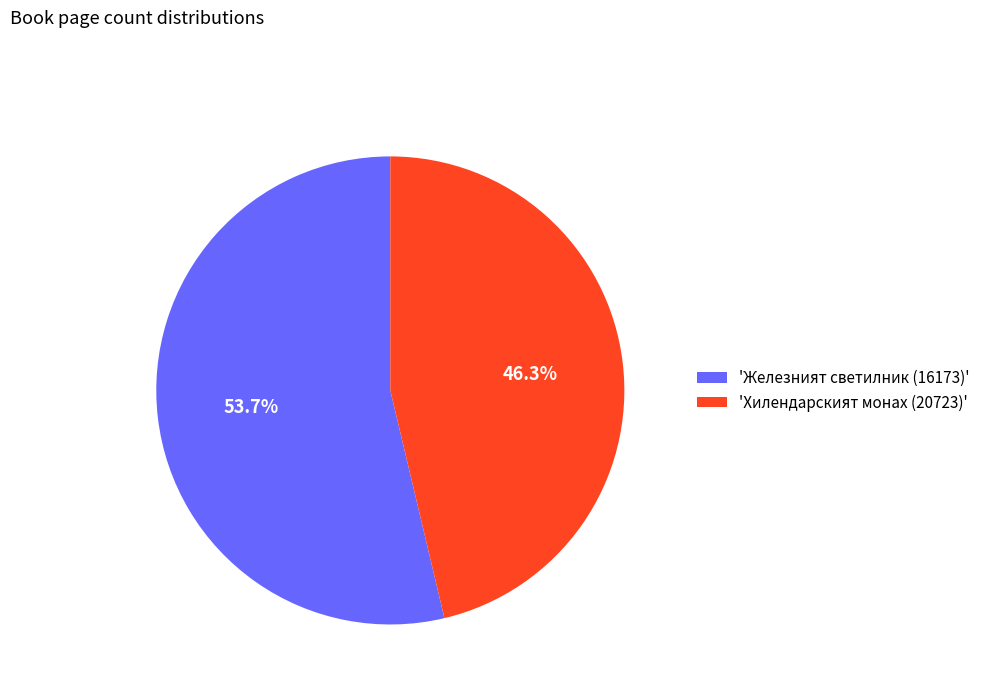

To the nearest percent, what is the difference between the largest and smallest slice percentages?

7%